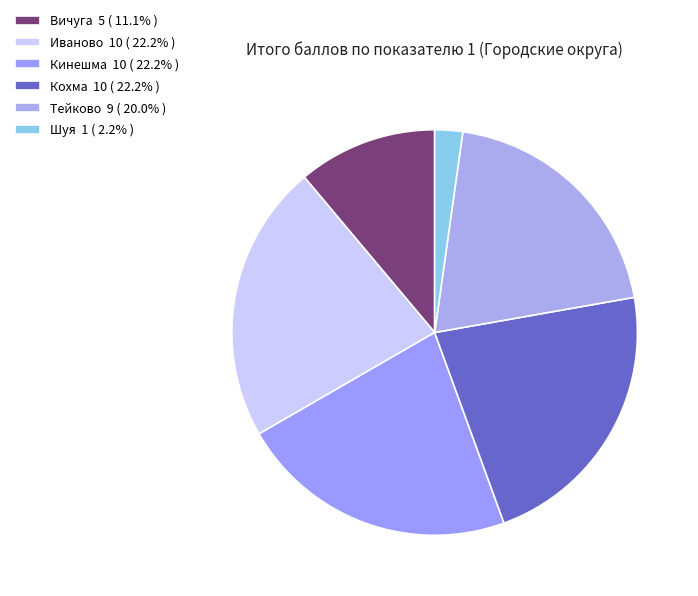

What percentage do Вичуга and Кинешма together represent?

33.3%